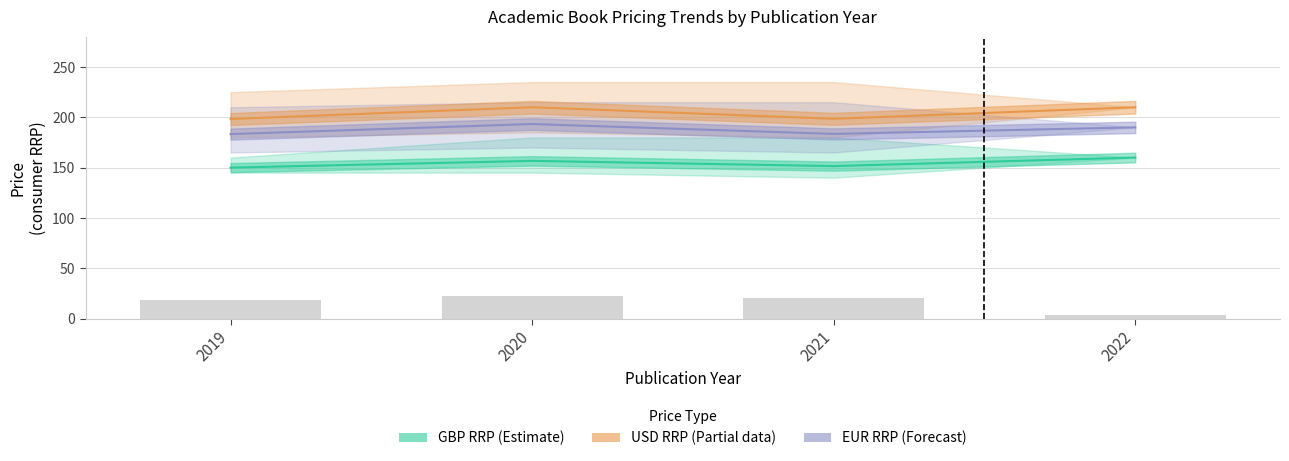

What is the difference between the maximum and minimum values in the GBP RRP (Estimate) series?

10.0